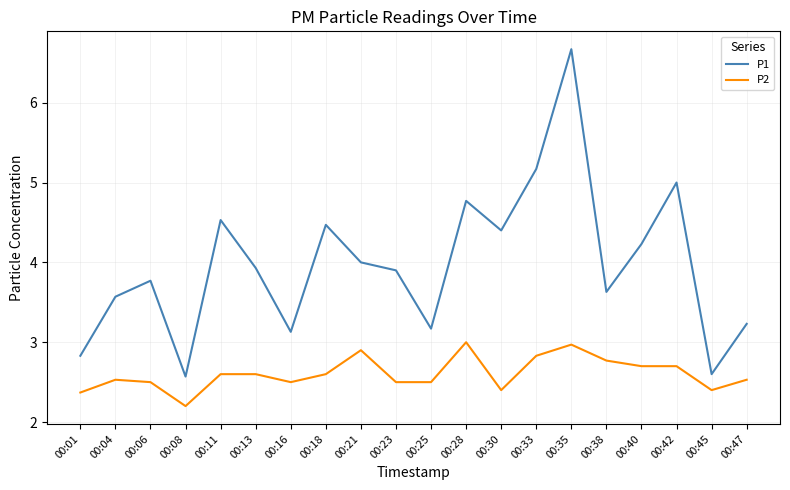

Reading right to left, extract all data points from this chart.

P1: 3.2	2.6	5.0	4.2	3.6	6.7	5.2	4.4	4.8	3.2	3.9	4.0	4.5	3.1	3.9	4.5	2.6	3.8	3.6	2.8
P2: 2.5	2.4	2.7	2.7	2.8	3.0	2.8	2.4	3.0	2.5	2.5	2.9	2.6	2.5	2.6	2.6	2.2	2.5	2.5	2.4